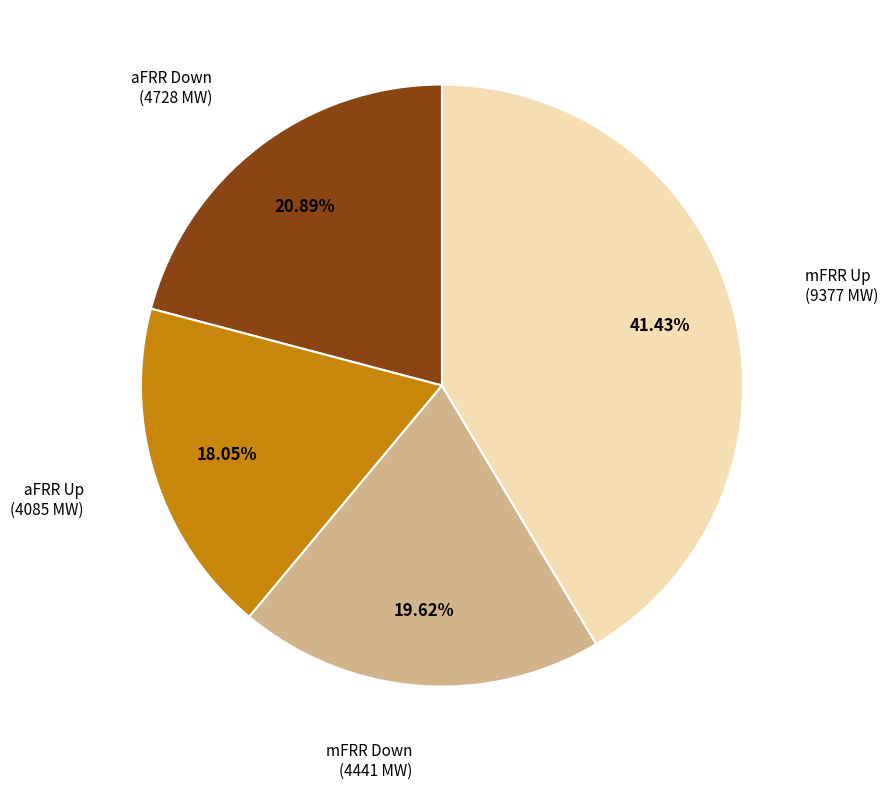

Is there a majority slice in this chart?

No